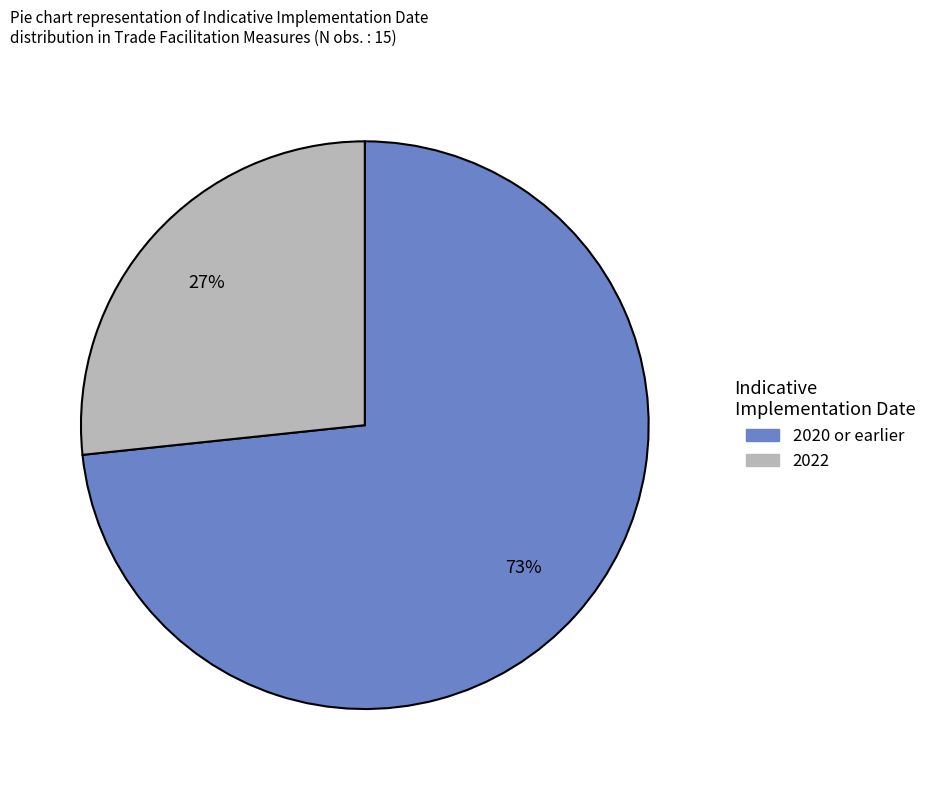

To the nearest percent, what is the average slice percentage?

50%